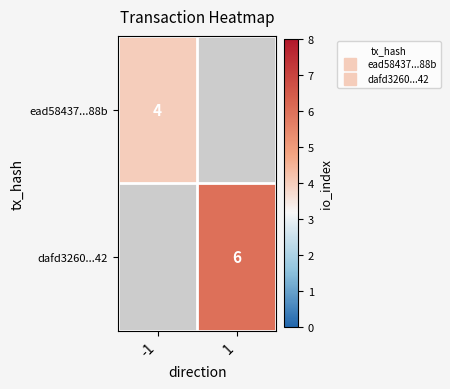

Between 1 and -1, which is larger?

-1